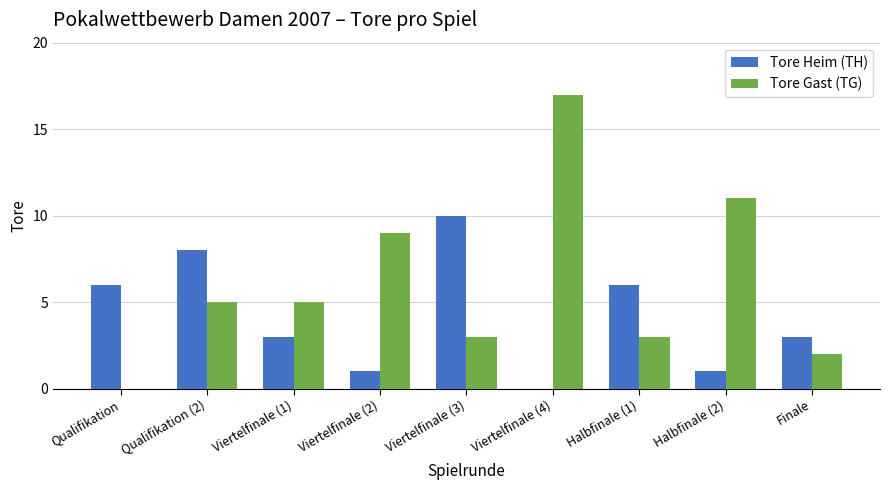

What is the average value of the Tore Heim (TH) series?

4